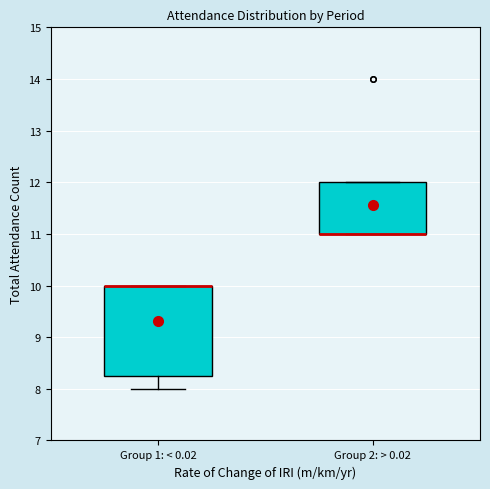

Which box is the tallest, from its lower edge to its upper edge?

Group 1: < 0.02